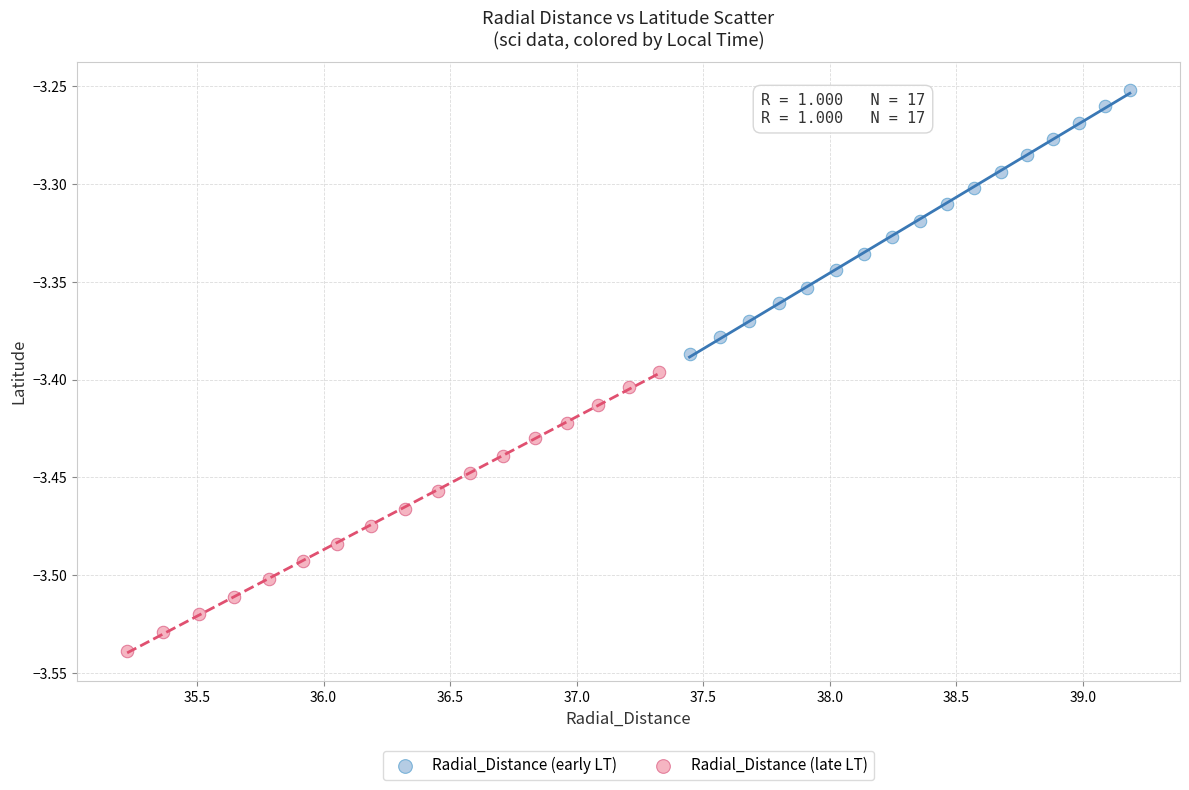

Which series contains the lowest Y value?

Radial_Distance (late LT)